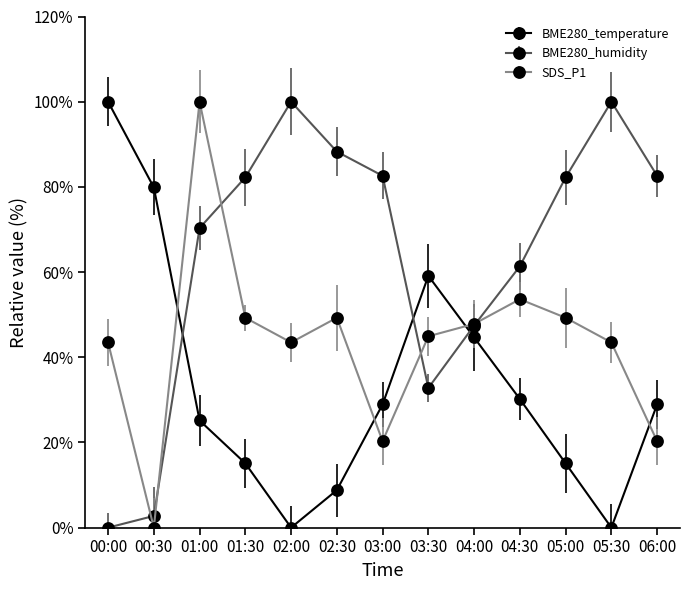

Reading right to left, what are all the values shown in this chart?

BME280_temperature: 28.9	0.0	15.1	30.2	44.7	59.1	28.9	8.8	0.0	15.1	25.2	79.9	100.0
BME280_humidity: 82.6	100.0	82.2	61.4	47.4	32.8	82.6	88.3	100.0	82.2	70.3	2.7	0.0
SDS_P1: 20.3	43.5	49.3	53.6	47.8	44.9	20.3	49.3	43.5	49.3	100.0	0.0	43.5